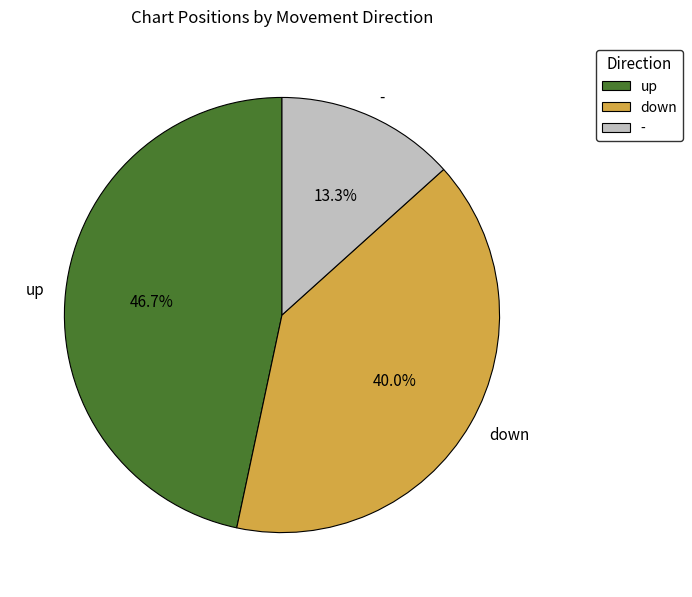

Is there any slice that represents more than half of the pie?

No